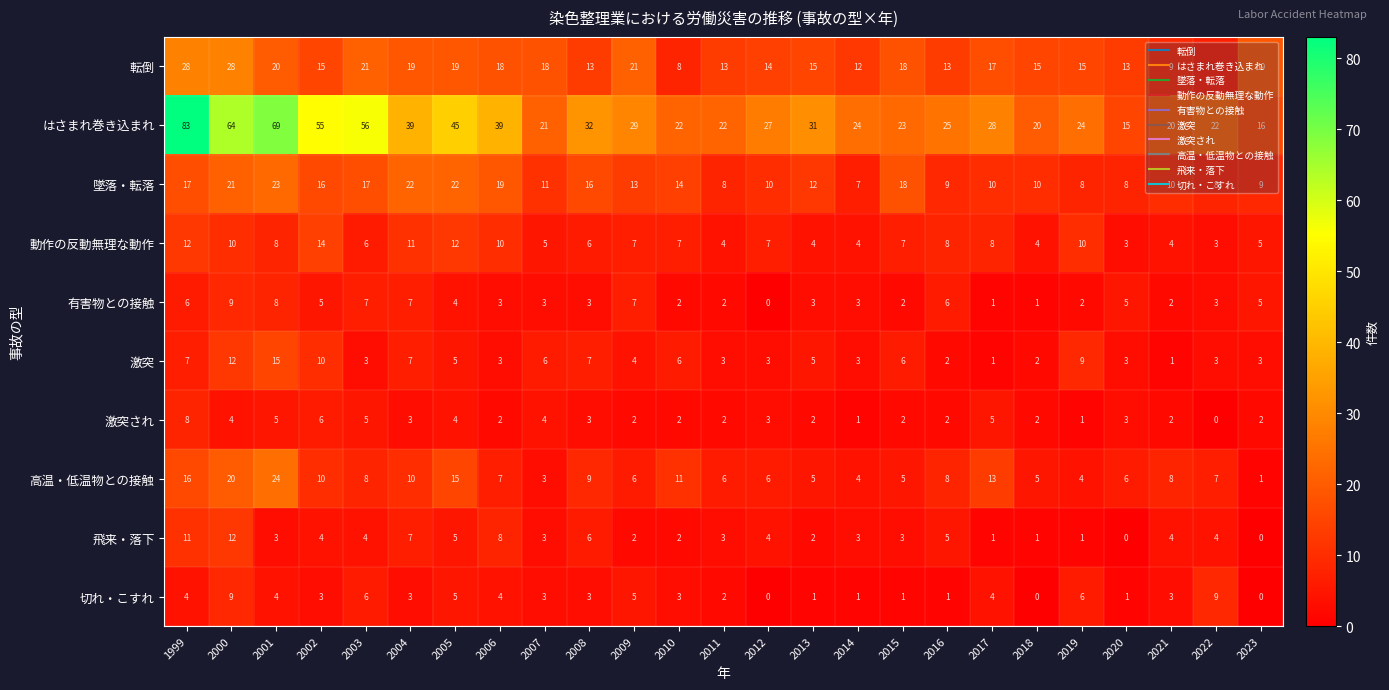

What is the approximate value of 墜落・転落 at 2009?

13